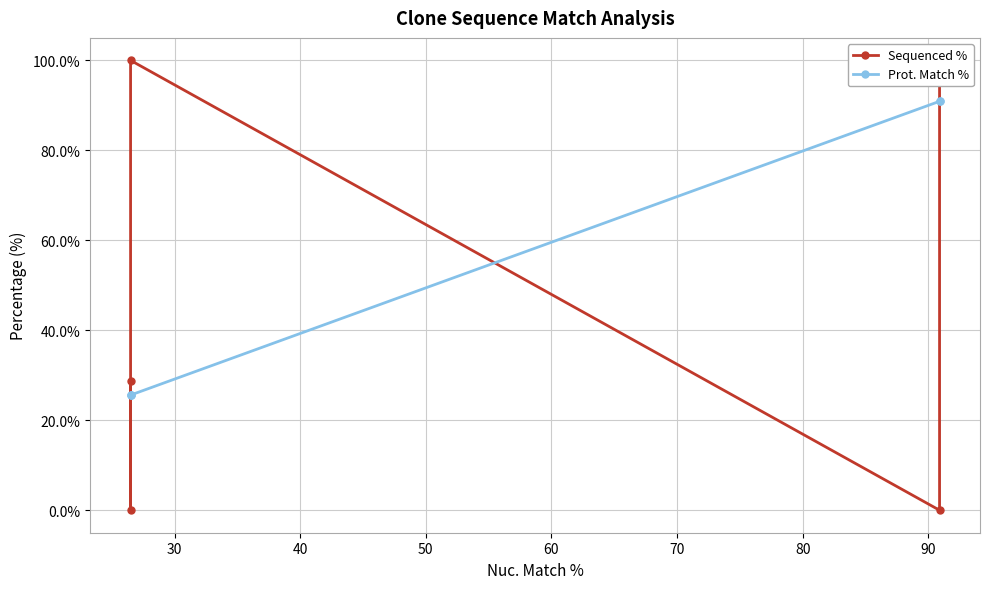

True or false: Prot. Match % has more than 0 points higher than both neighbors.

False